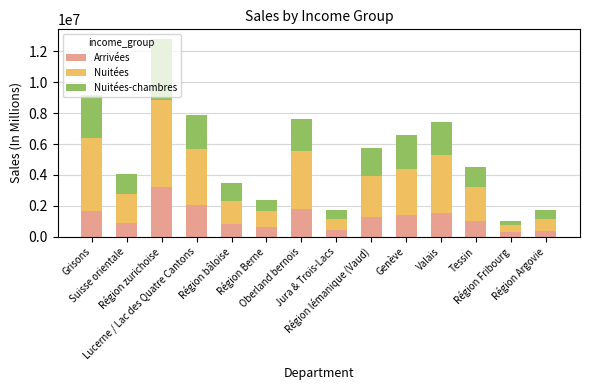

What is the average value of the Arrivées series?

1244959